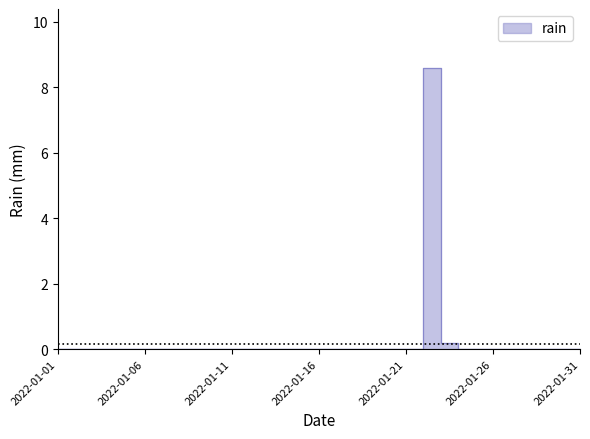

Is it true that the value at 2022-01-16 is 0.0?

True